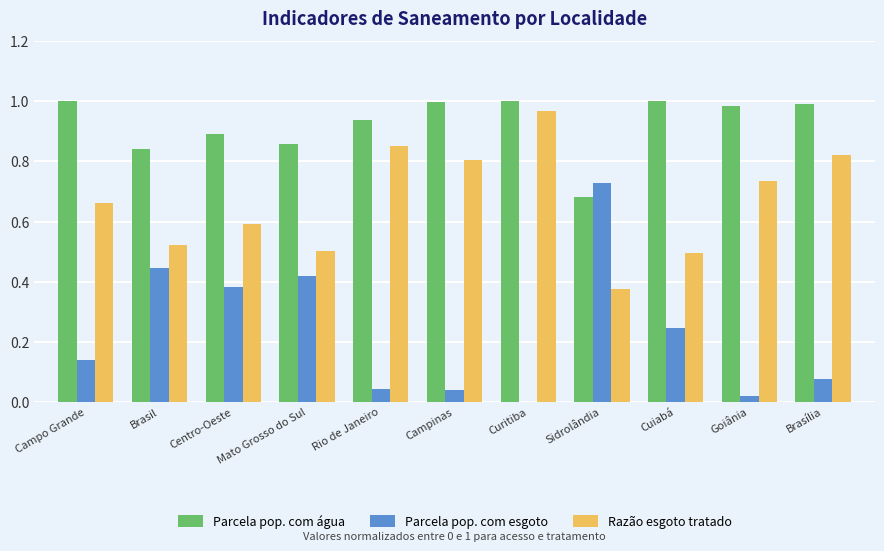

Is it true that Parcela pop. com água equals 1.7 at Brasília?

False